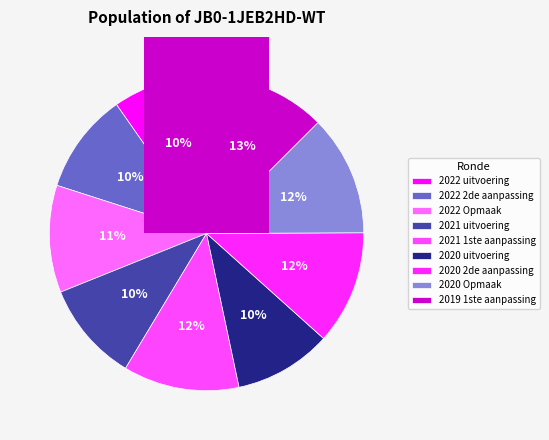

What is the total percentage of 2022 uitvoering and 2022 Opmaak?

20.7%